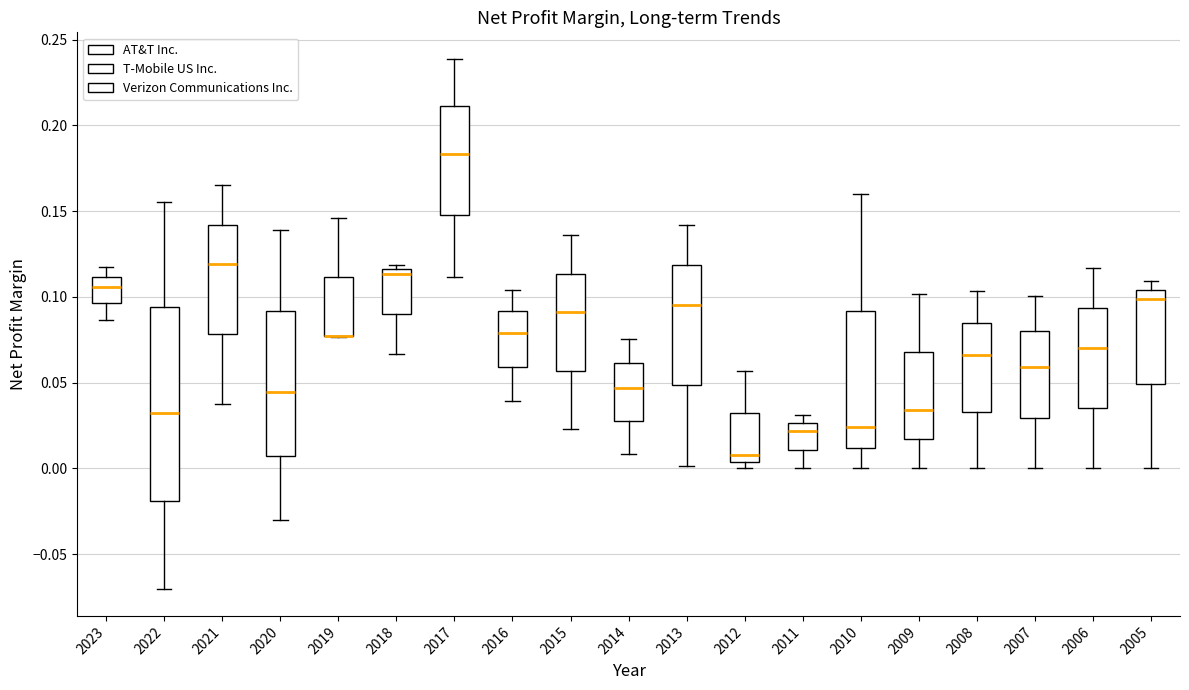

Where is the lower edge of the box at x = 2011 on the y-axis? The values are not printed on the chart, so give them approximately, as read against the axis.

0.010